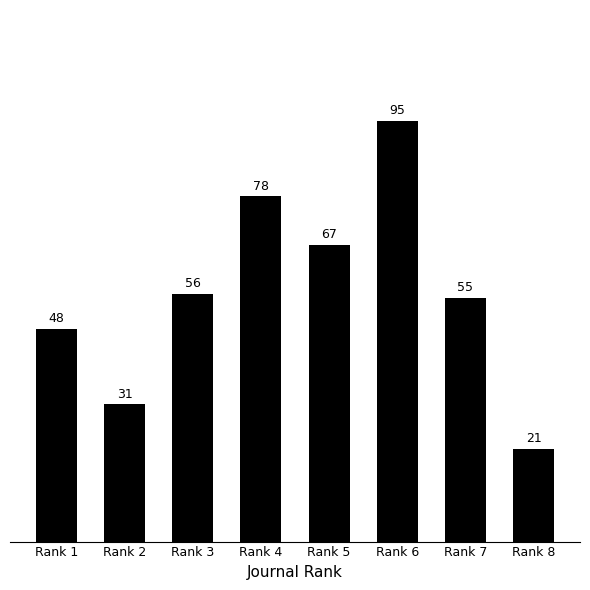

Read the value at Rank 4.

78